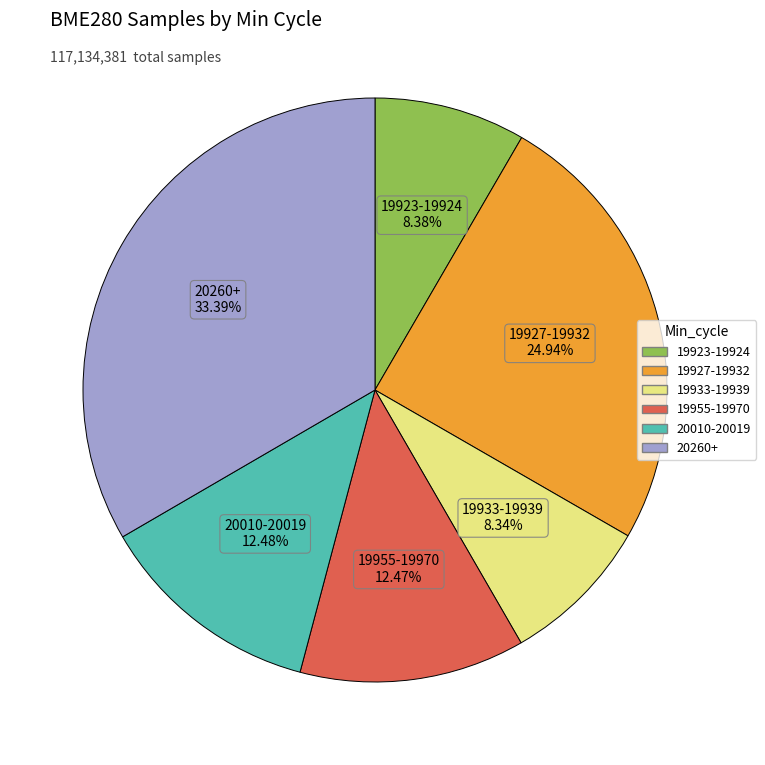

Which category has the biggest portion of the pie?

20260+